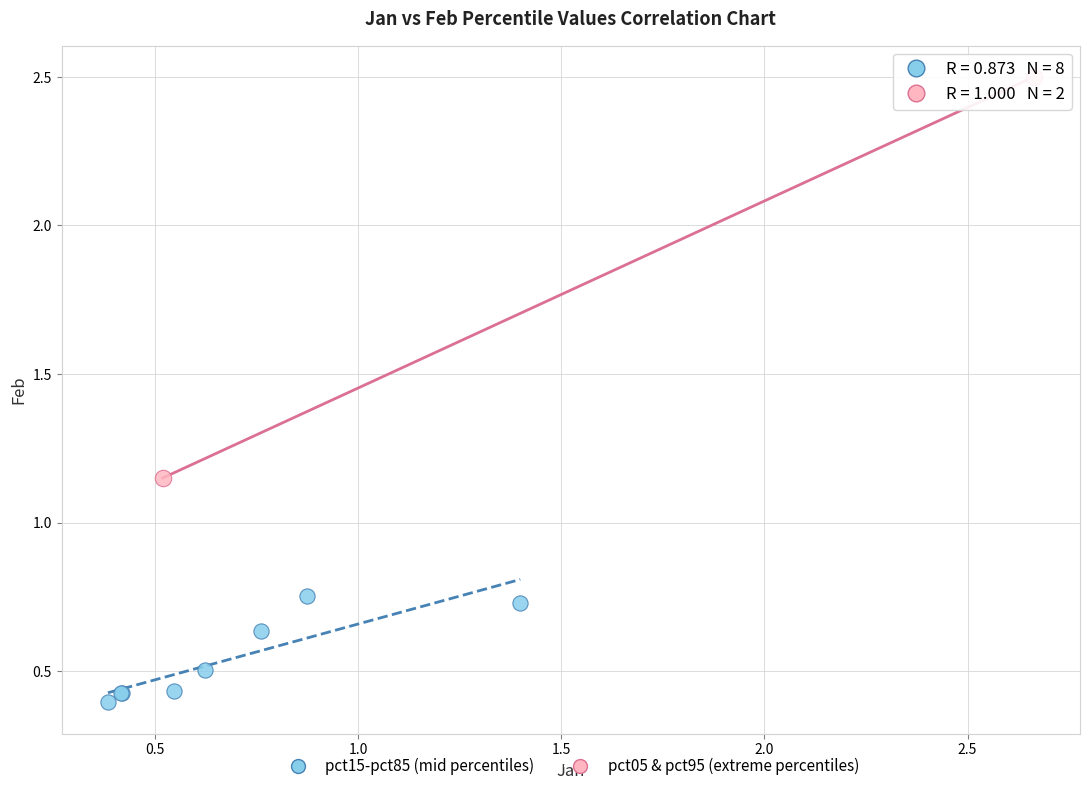

Which series contains the highest Y value?

pct05 & pct95 (extreme percentiles)